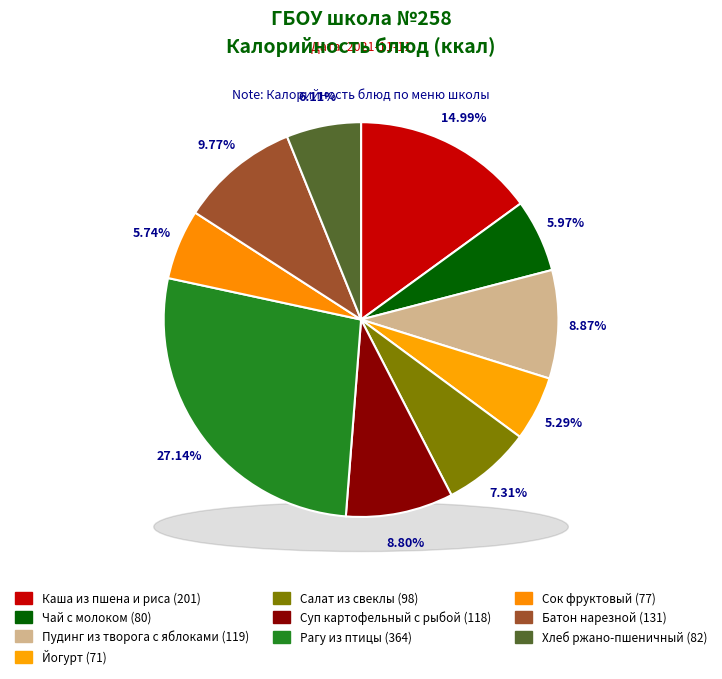

Which slice is the smallest?

Йогурт